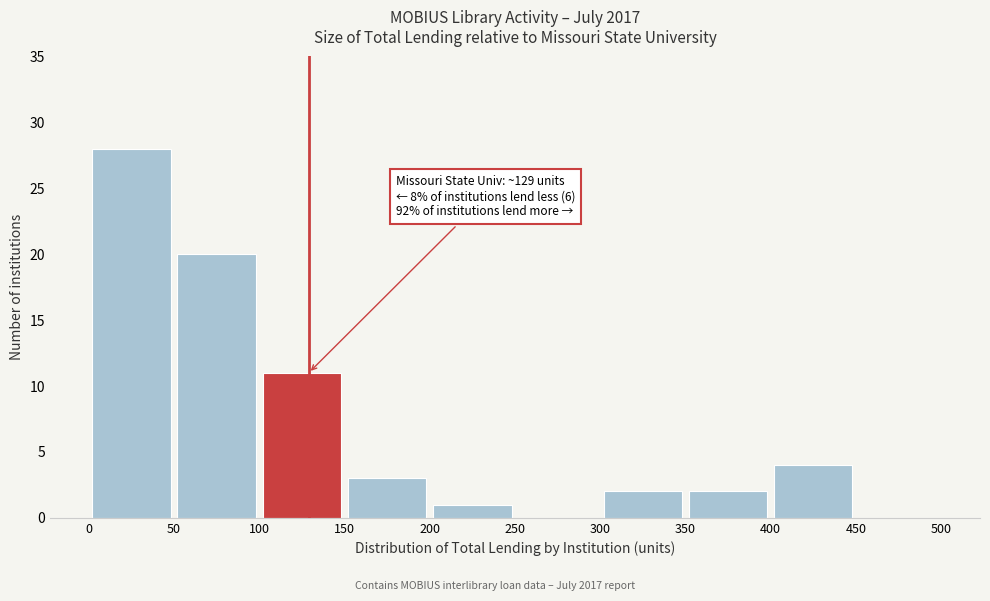

Over which range of the x-axis is the bar tallest?

0 to 50